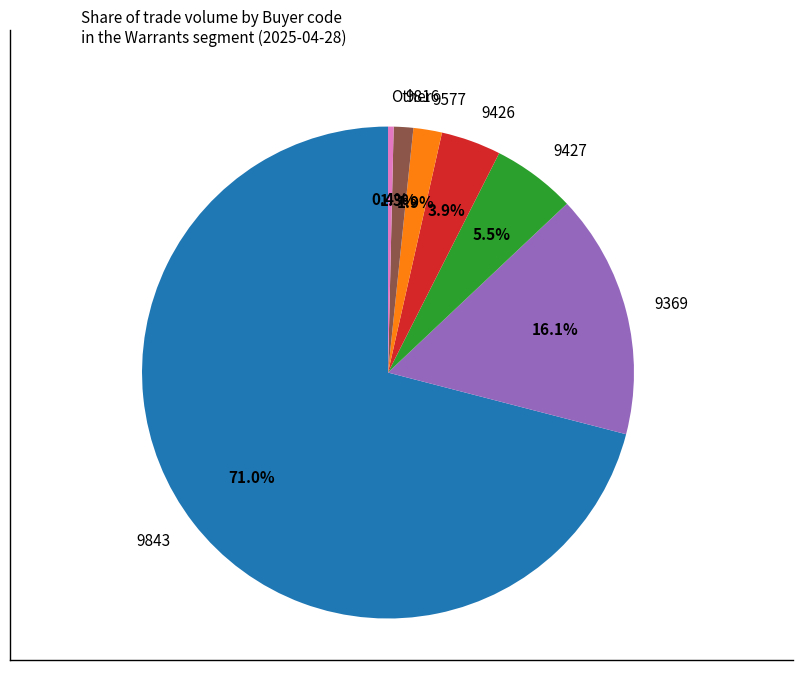

Do 9369 and 9577 together represent more than half of the pie?

No